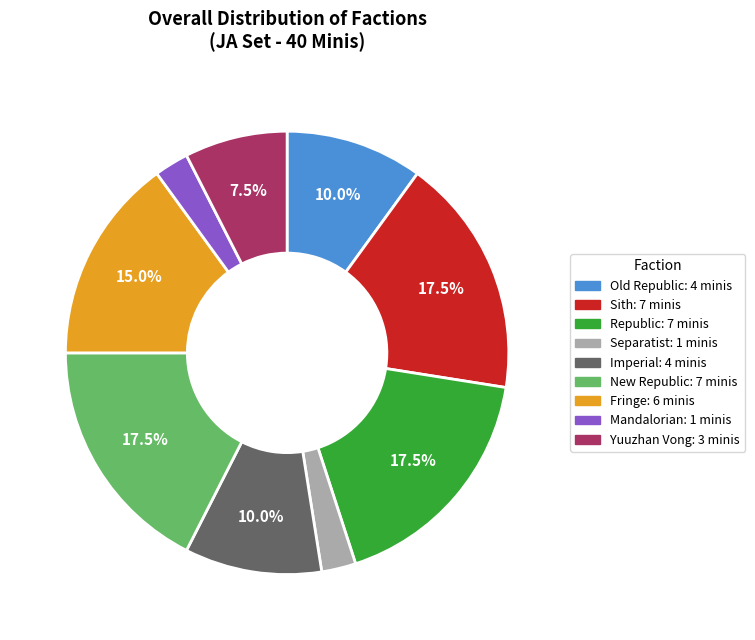

Is there a majority slice in this chart?

No